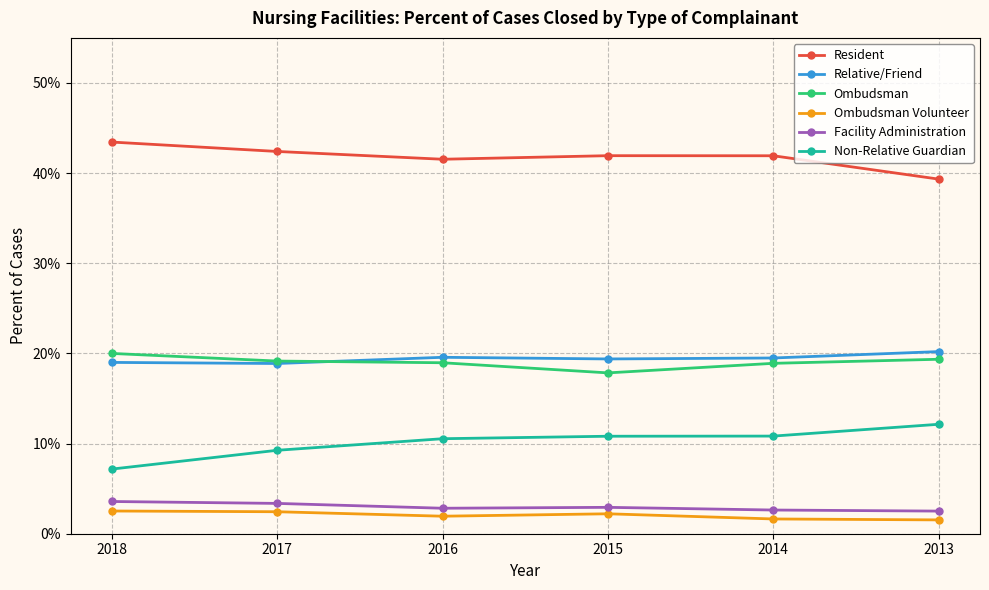

Which series has the largest total across all categories?

Resident